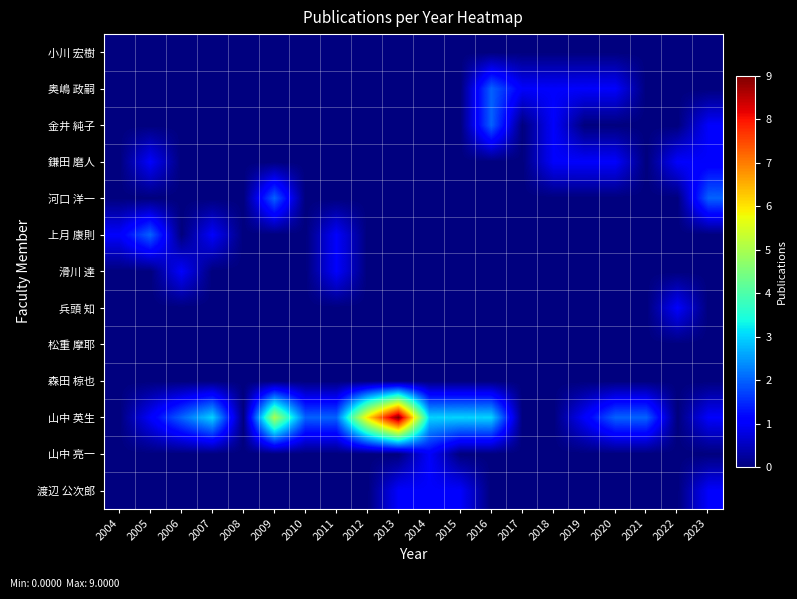

How many distinct data groups are displayed?

13